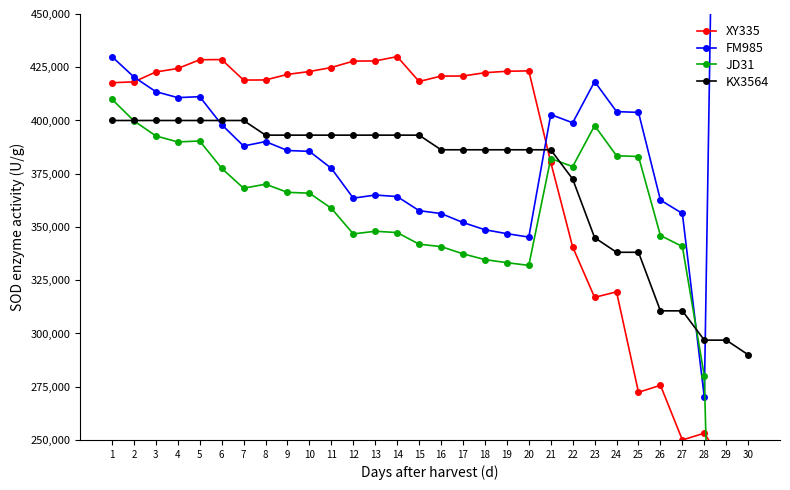

At which label does KX3564 first exceed 393125?

1